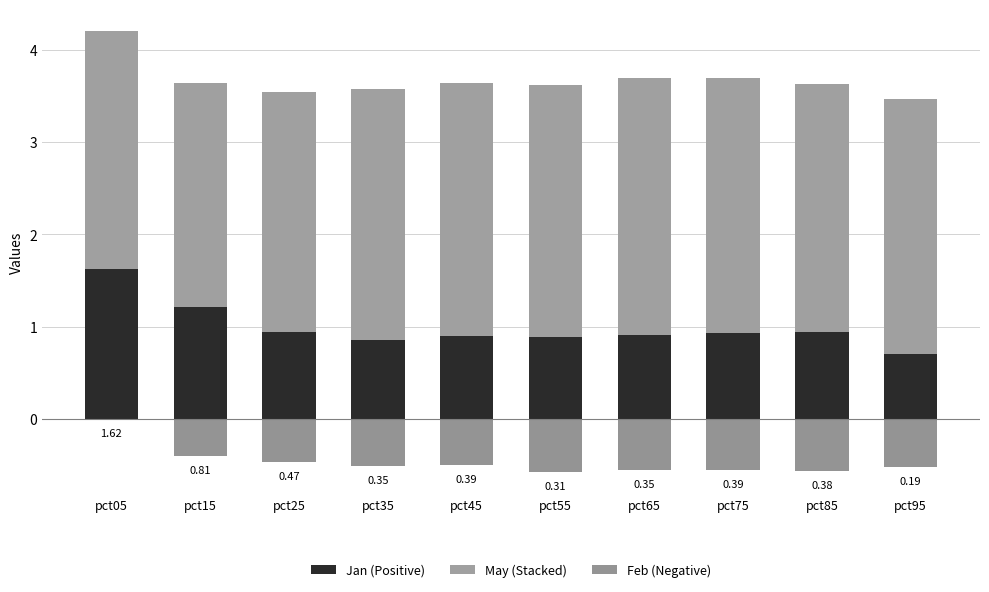

Between pct05 and pct65, which series saw the biggest shift?

Jan (Positive)